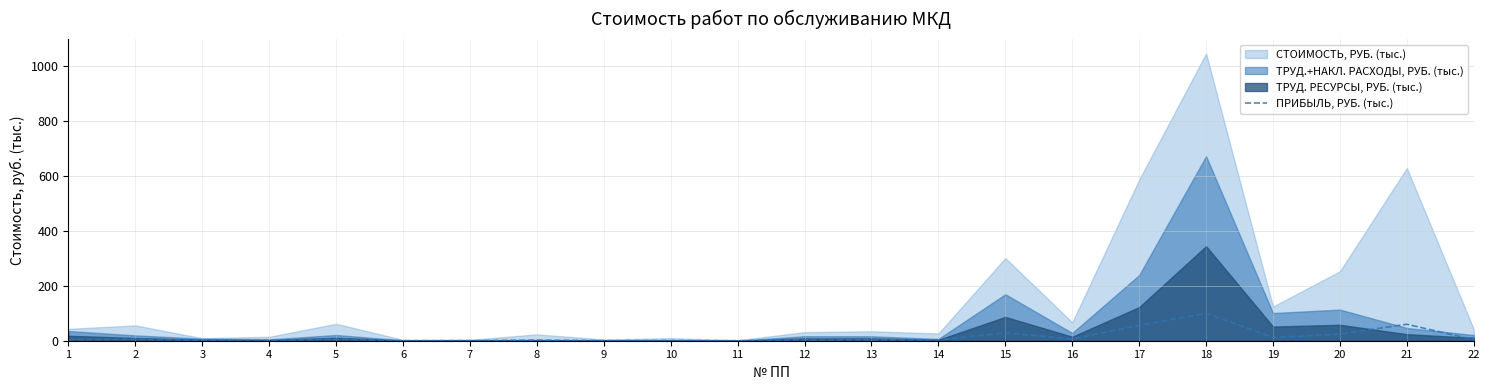

Which category has the highest value across all series?

18